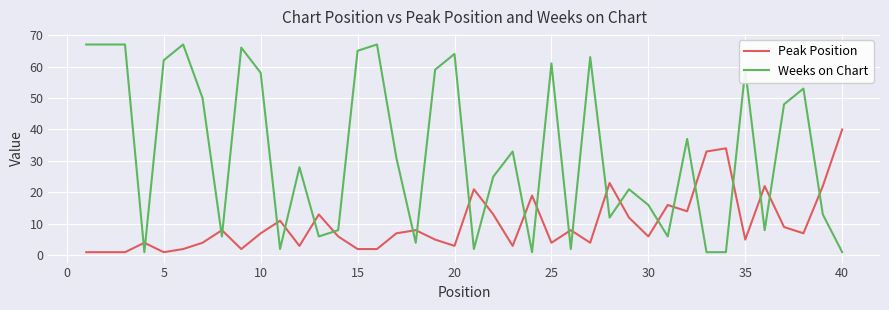

True or false: Peak Position and Weeks on Chart cross at least once.

True